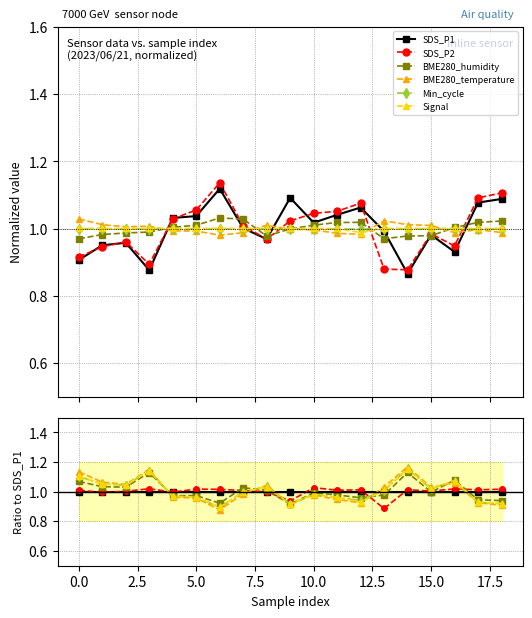

What is the smallest value displayed?

0.9